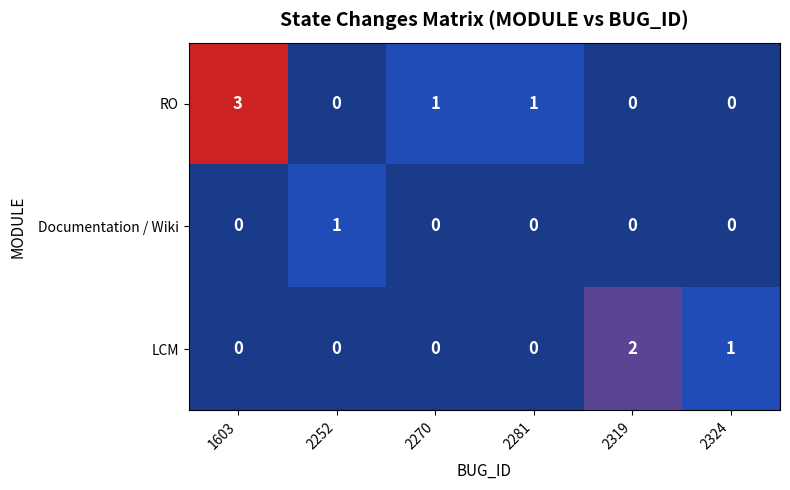

At how many categories does at least one series exceed 0?

6